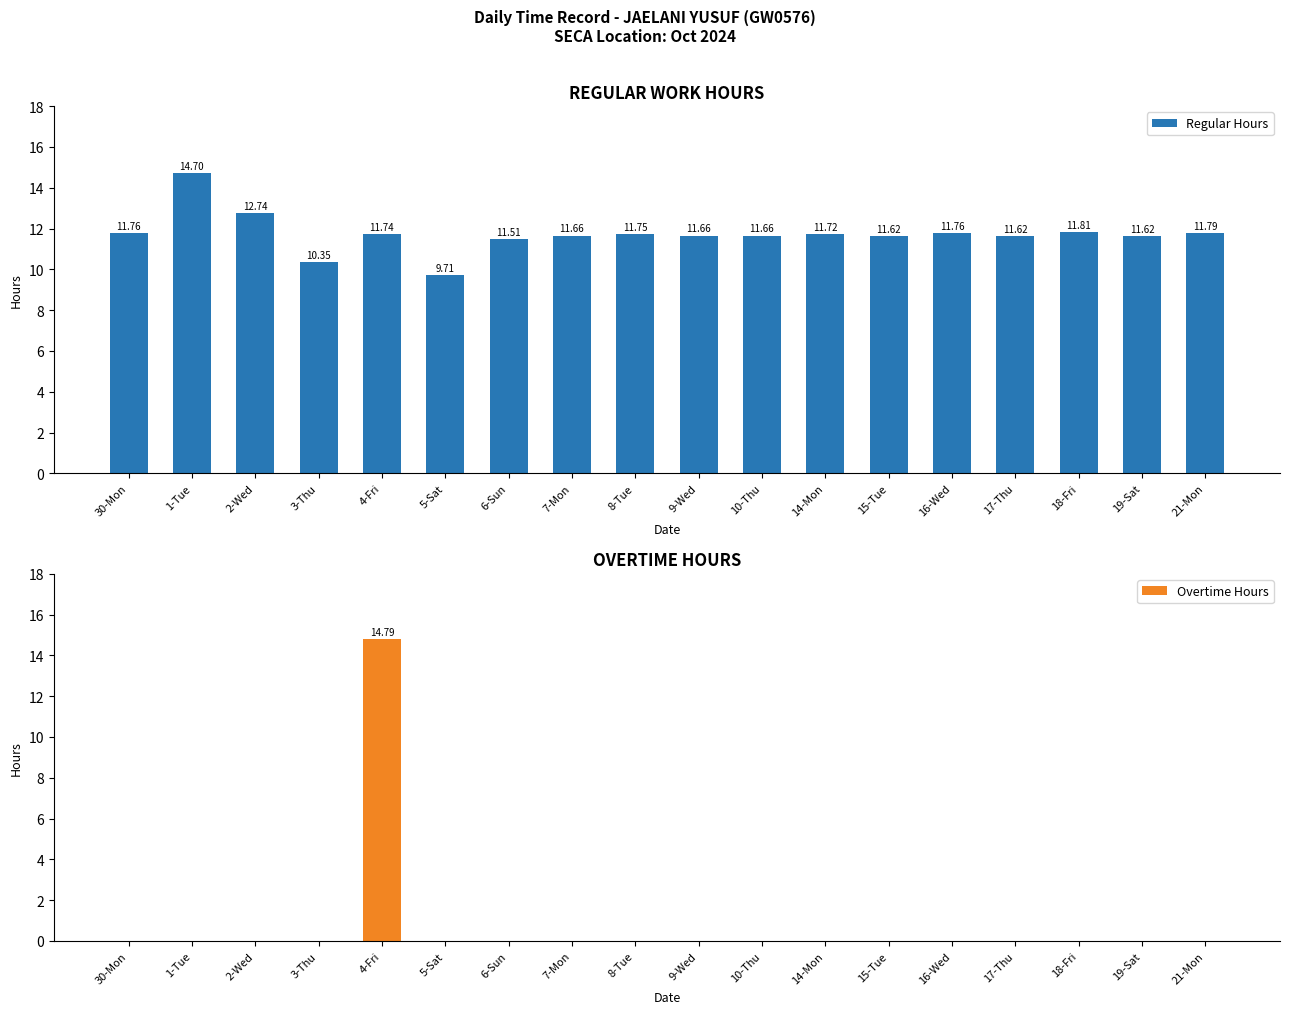

The Overtime Hours series shows -4.6 at 21-Mon. True or false?

False